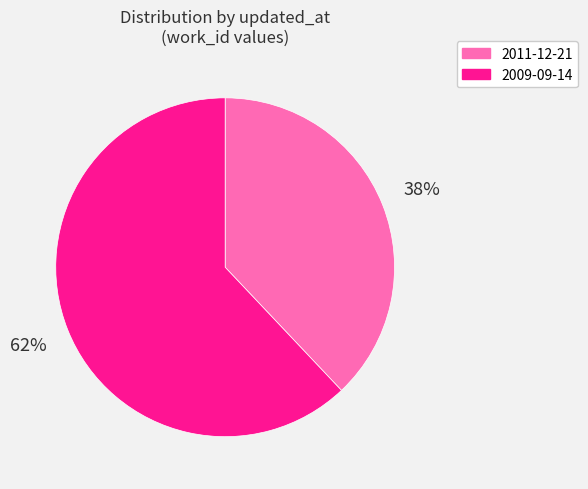

Combined, do 2009-09-14 and 2011-12-21 account for over 50%?

Yes